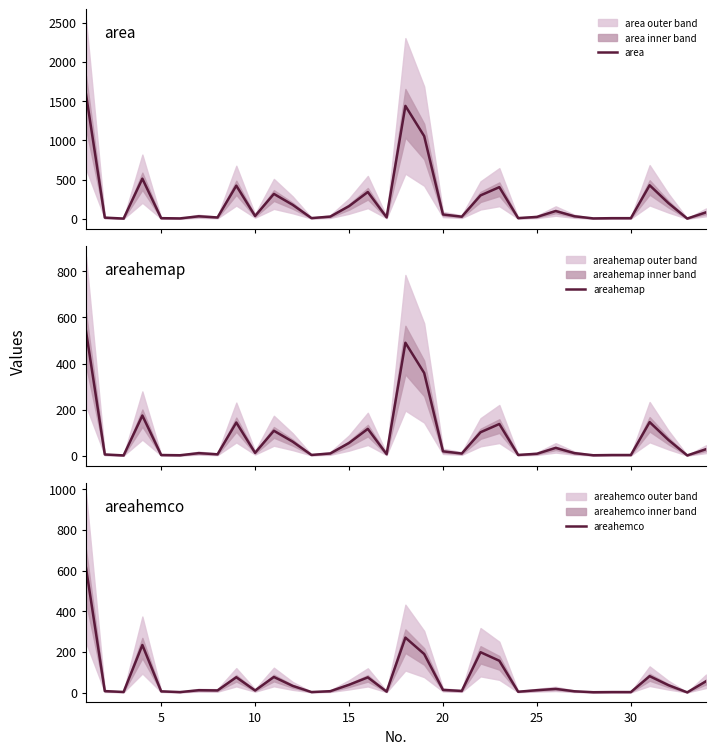

What is the smallest value displayed?

0.7